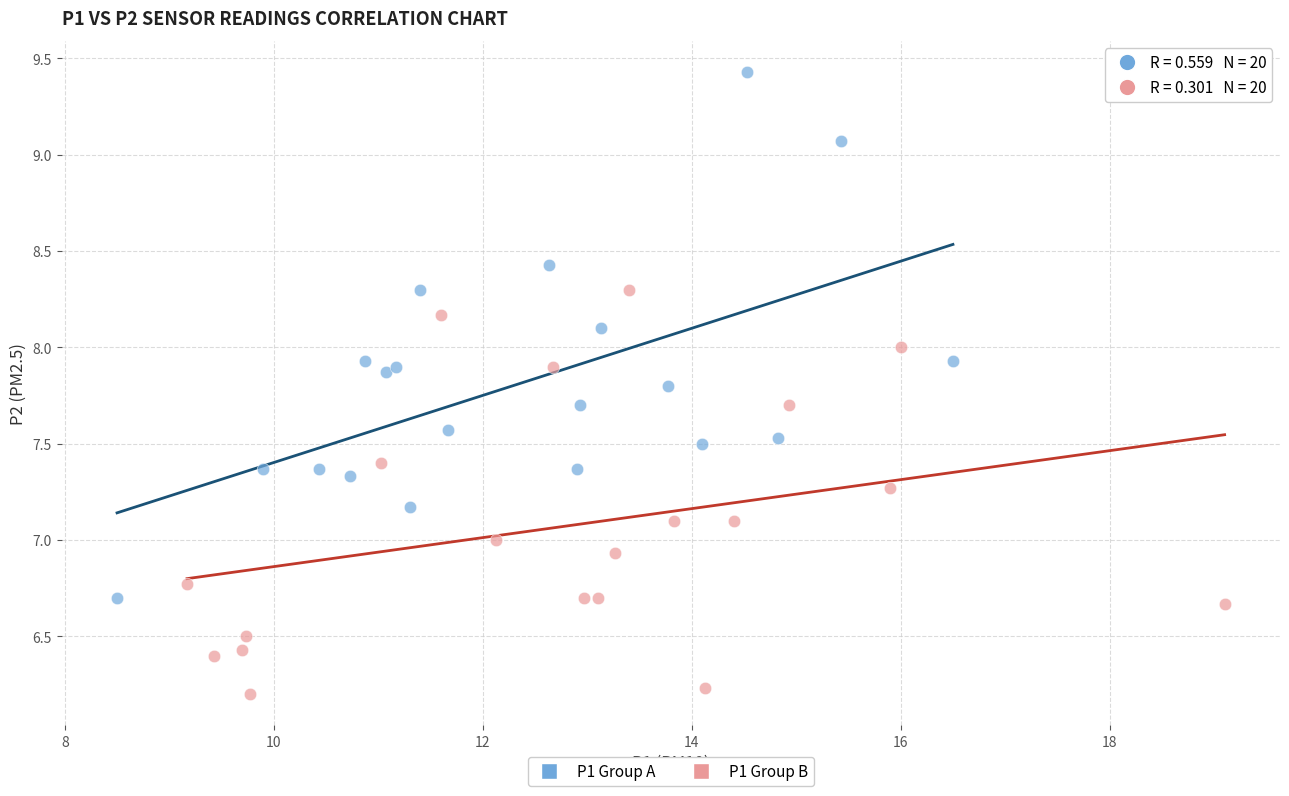

Which series reaches the minimum Y coordinate?

P1 Group B